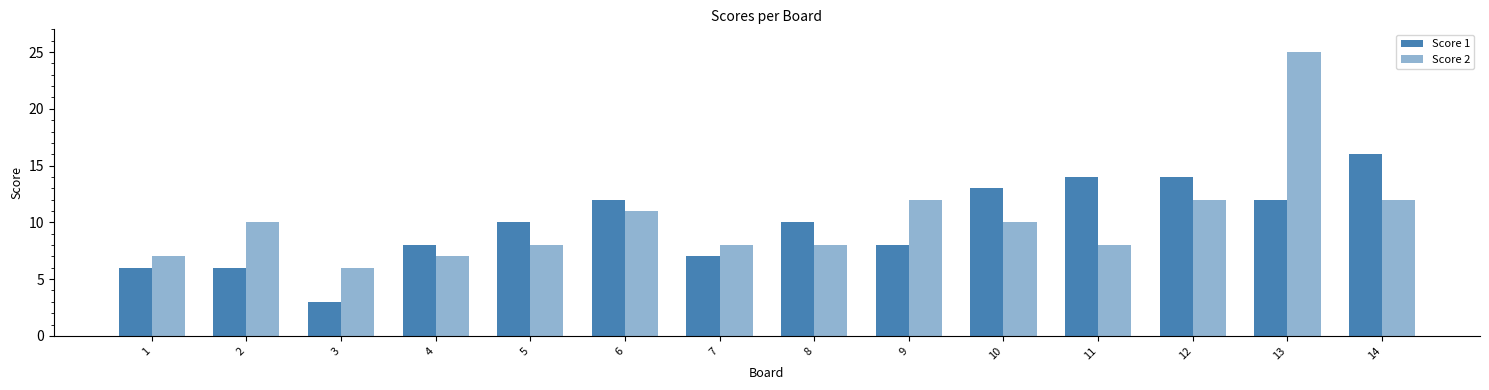

What is the smallest value displayed?

3